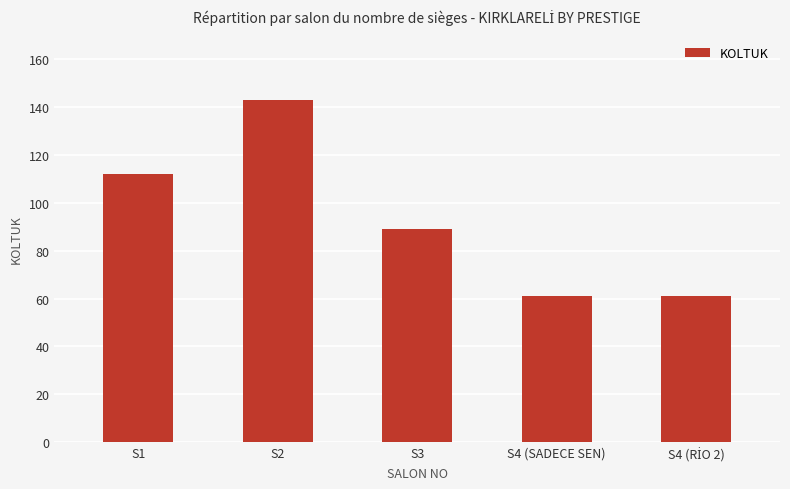

Reading left to right, transcribe all the data shown in this chart.

112	143	89	61	61